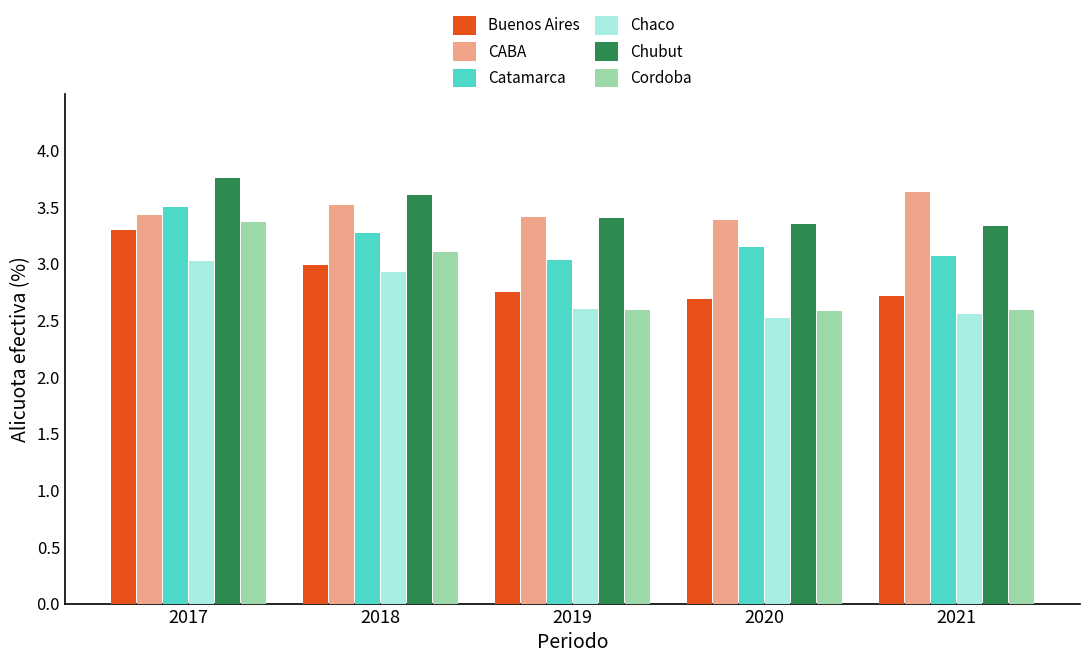

What is the value of the Chaco bar at the 4th from the left?

2.5